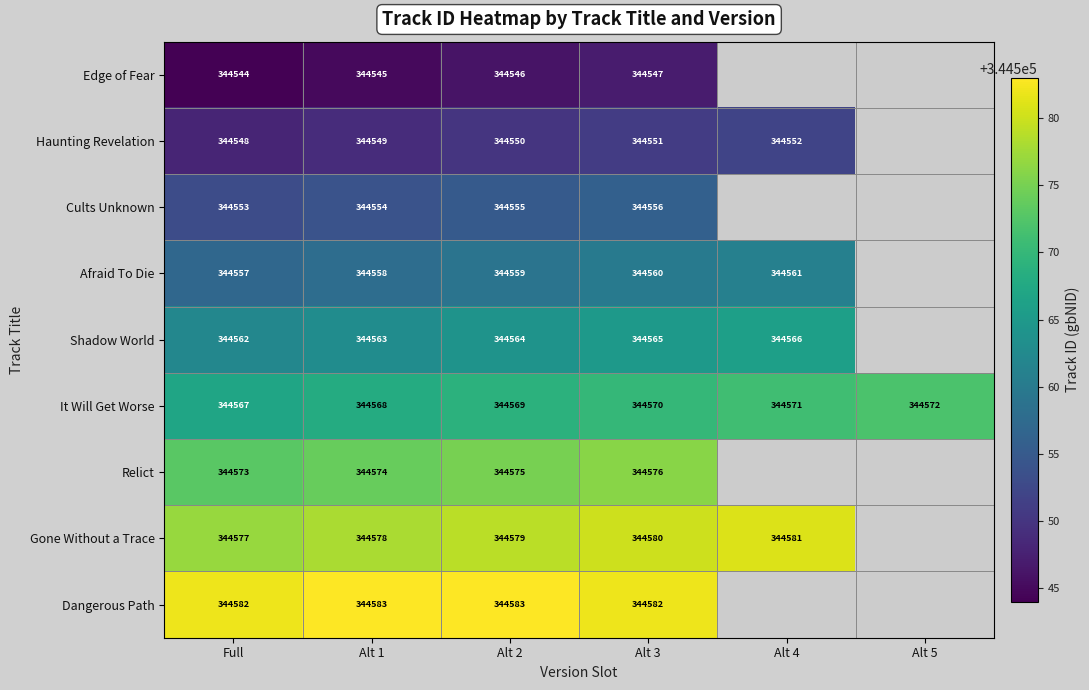

At Alt 1, list the series in order from smallest to largest.

Edge of Fear, Haunting Revelation, Cults Unknown, Afraid To Die, Shadow World, It Will Get Worse, Relict, Gone Without a Trace, Dangerous Path